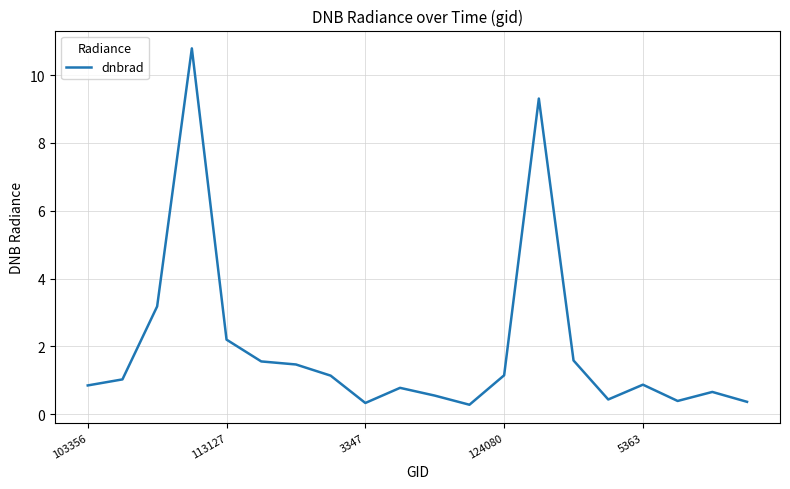

What is the greatest value displayed?

10.8